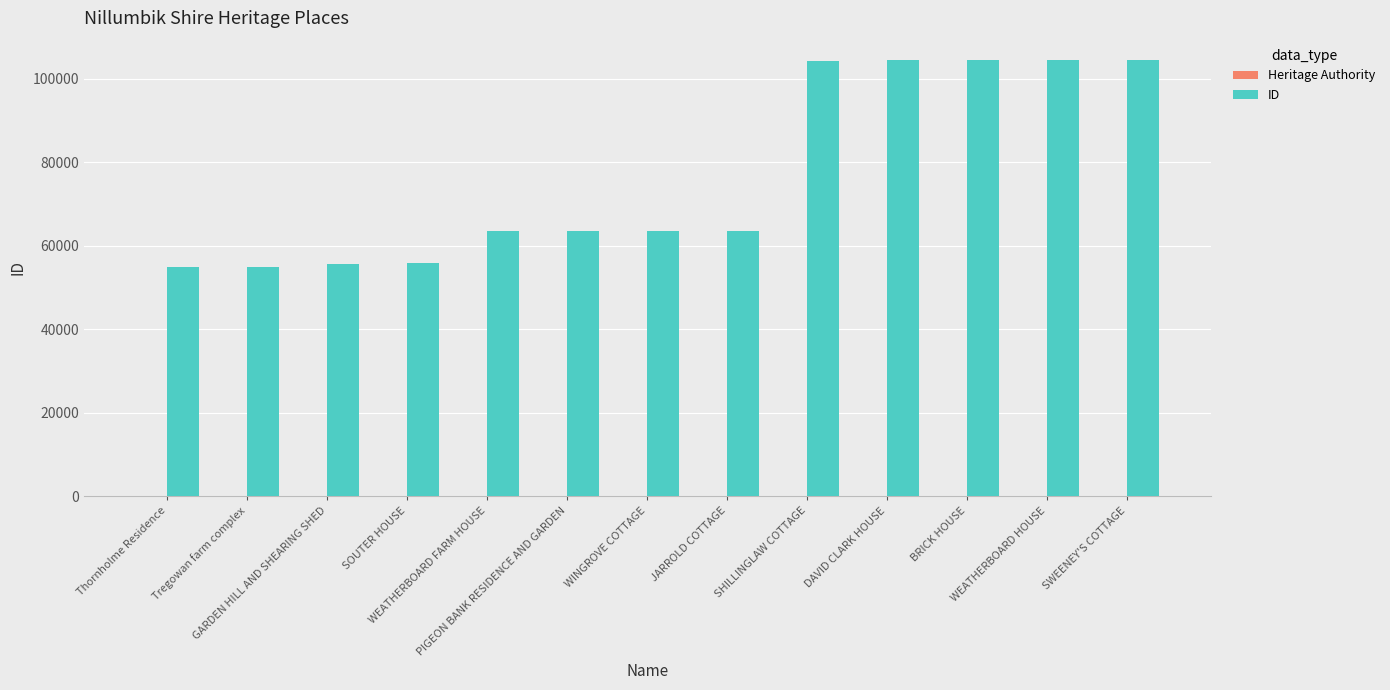

What is the sum of all ID values?

997553